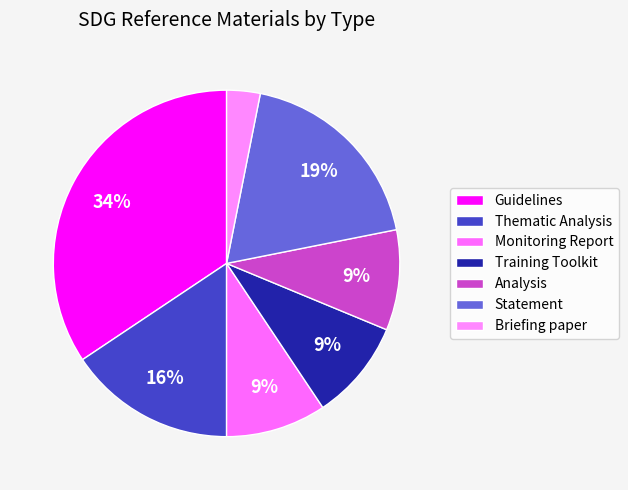

Count the number of slices in the pie.

7